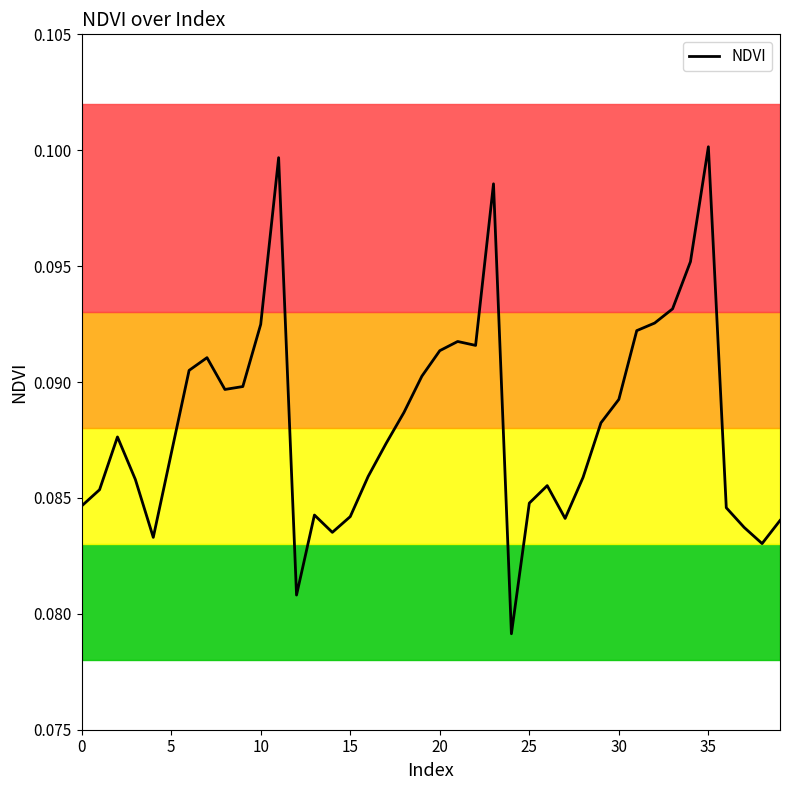

How many lines are shown in the chart?

1